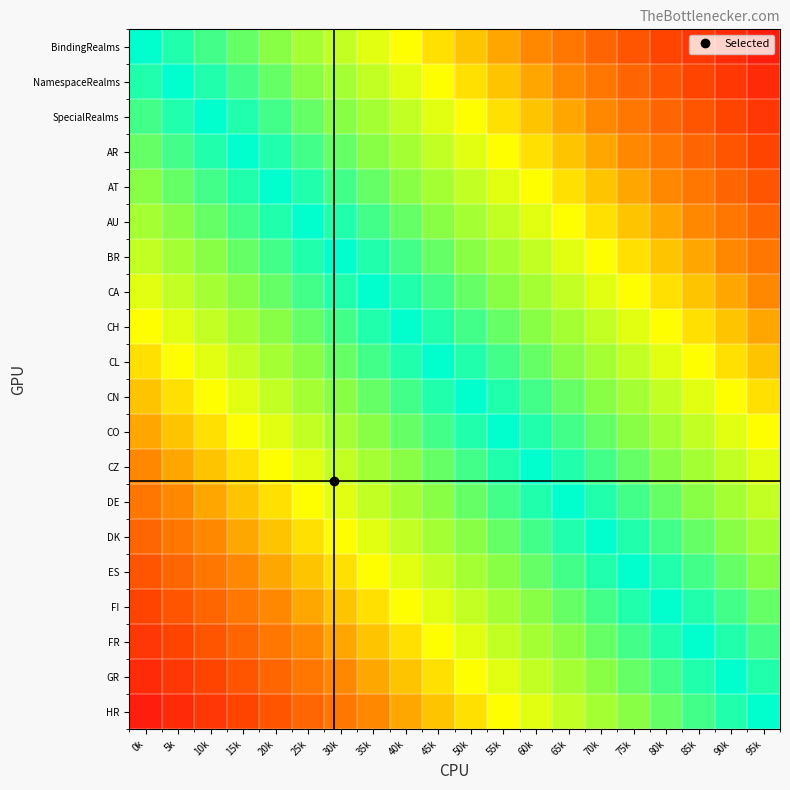

Which series has the widest spread of values?

BindingRealms